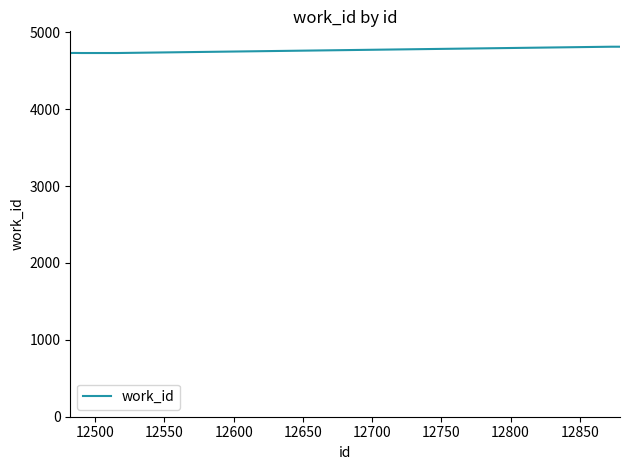

What is the greatest value displayed?

4812